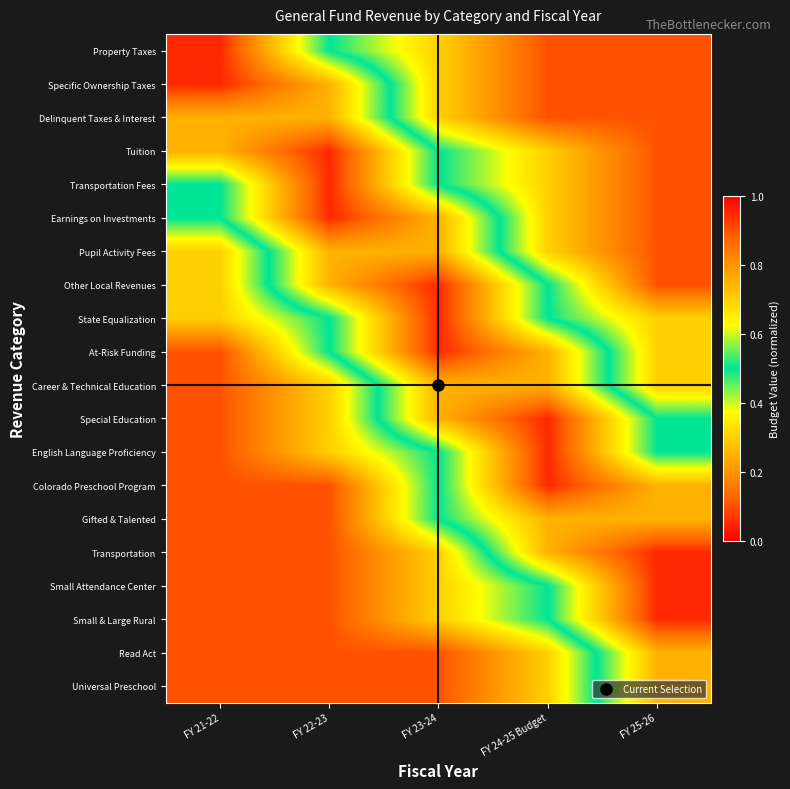

Rank the series by their maximum value, from highest to lowest.

Property Taxes, Specific Ownership Taxes, Tuition, Transportation Fees, Earnings on Investments, Other Local Revenues, State Equalization, At-Risk Funding, Special Education, English Language Proficiency, Colorado Preschool Program, Transportation, Small Attendance Center, Small & Large Rural, Delinquent Taxes & Interest, Pupil Activity Fees, Career & Technical Education, Gifted & Talented, Read Act, Universal Preschool